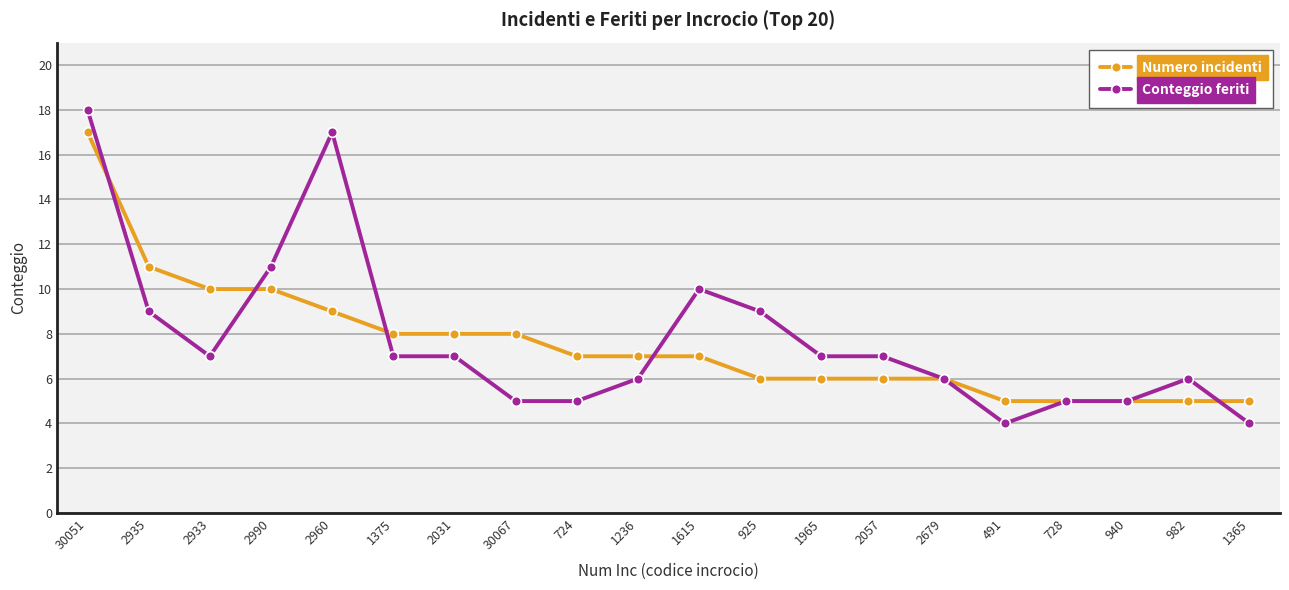

Which series has the widest spread of values?

Conteggio feriti